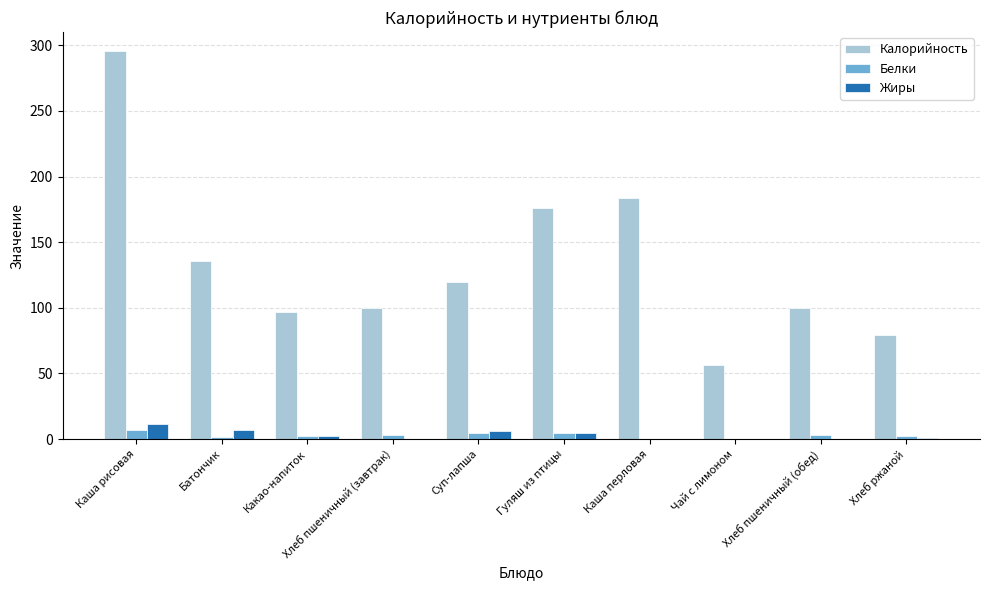

The value of Калорийность at Какао-напиток is 129.3. True or false?

False